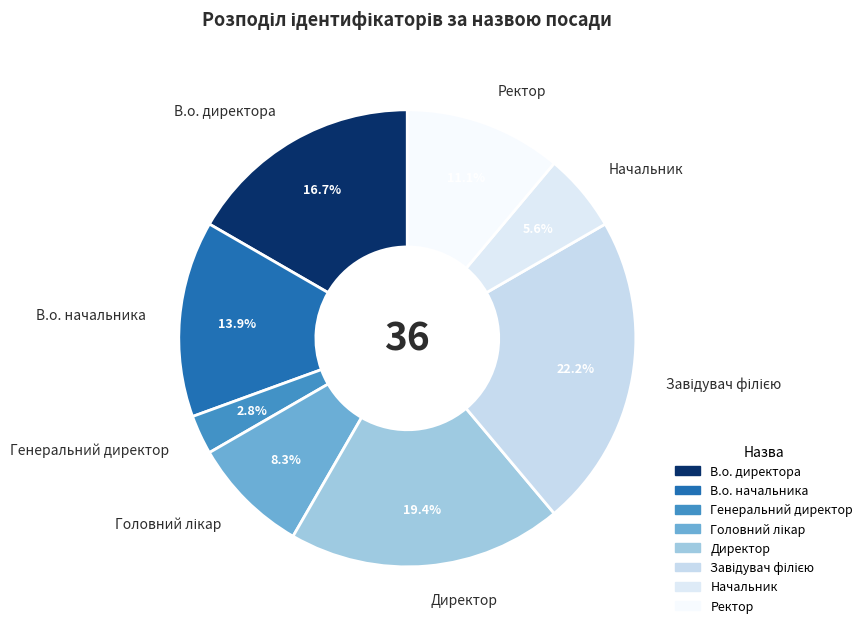

What percentage is NOT represented by Начальник?

94.4%